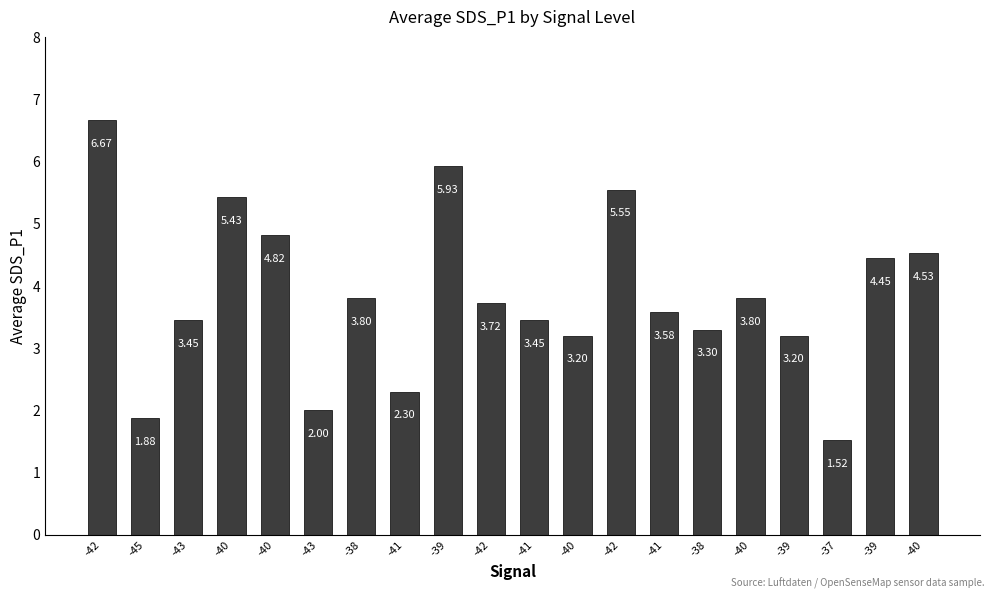

Does the chart contain any negative values?

No